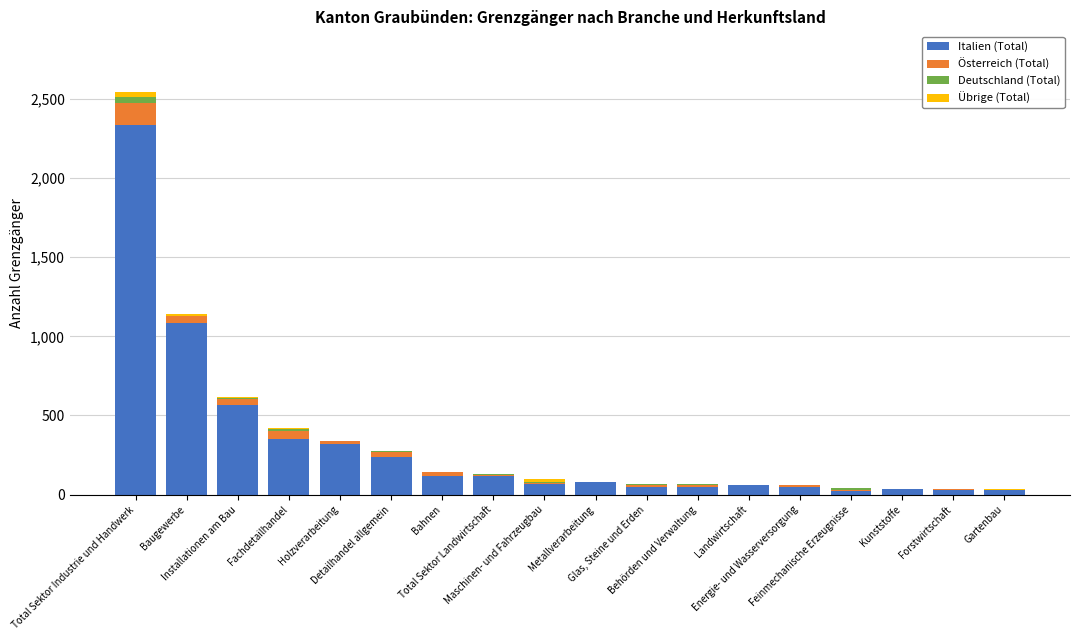

What is the sum of all Italien (Total) values?

5621